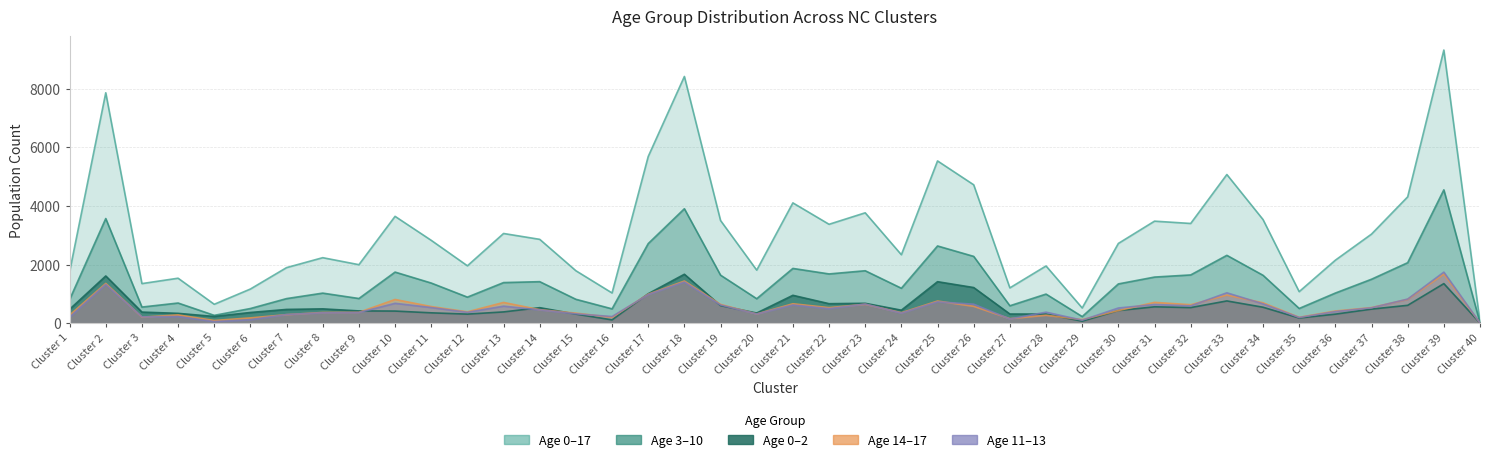

How many lines are shown in the chart?

5